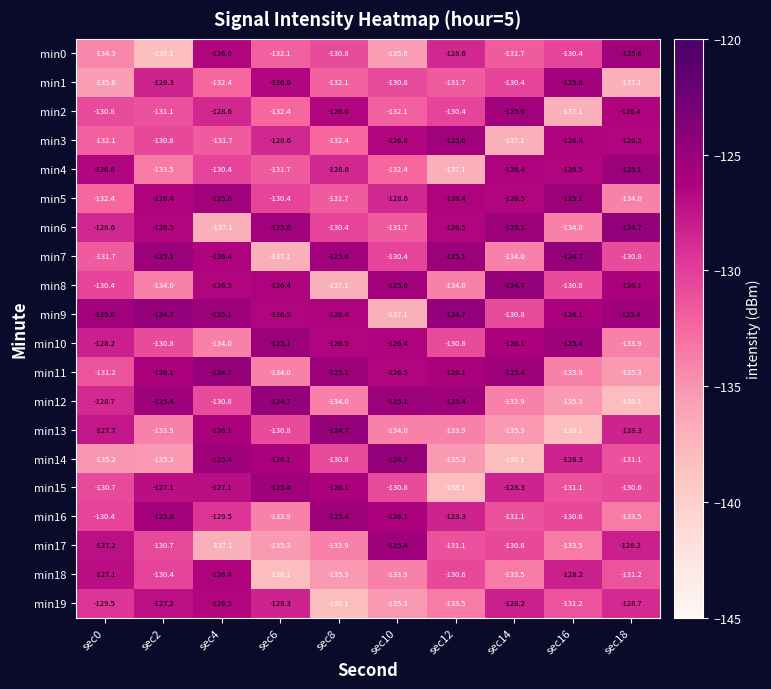

What is the total value across all series at sec6?

-2599.1